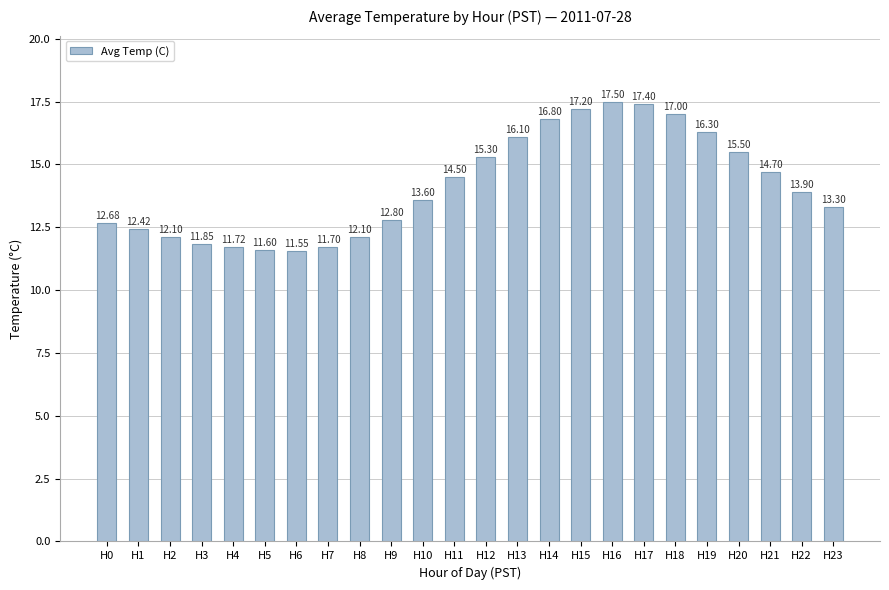

How many categories are shown in the chart?

24